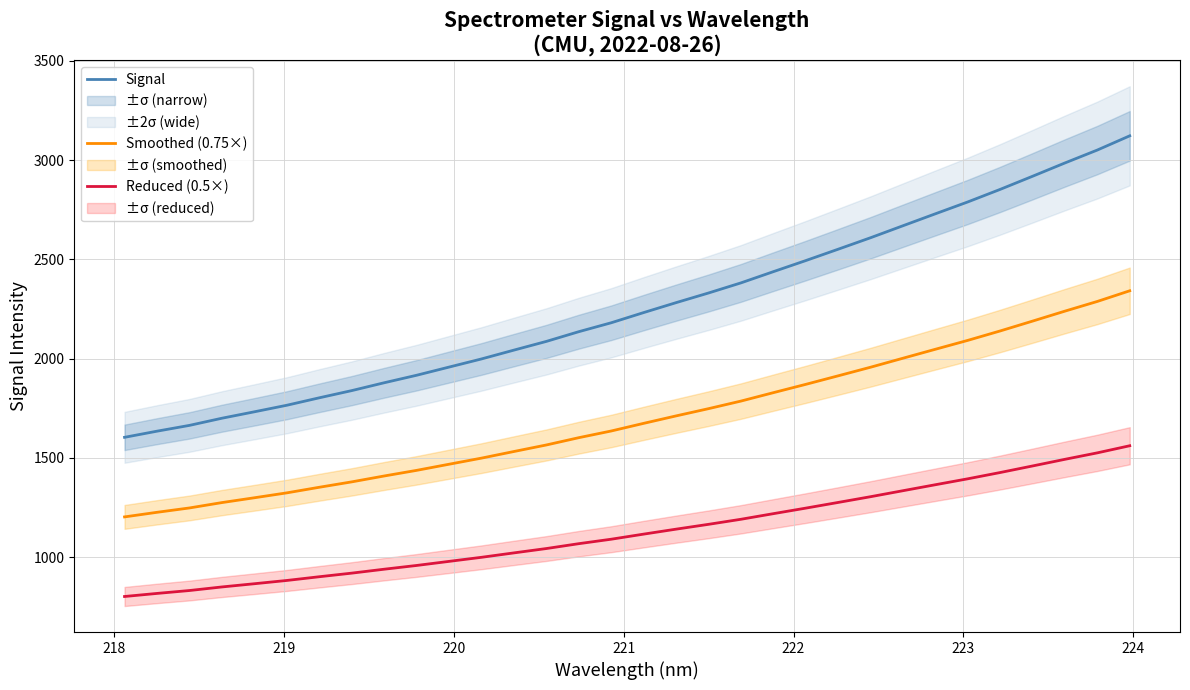

True or false: Reduced (0.5×) and Smoothed (0.75×) cross at least once.

False